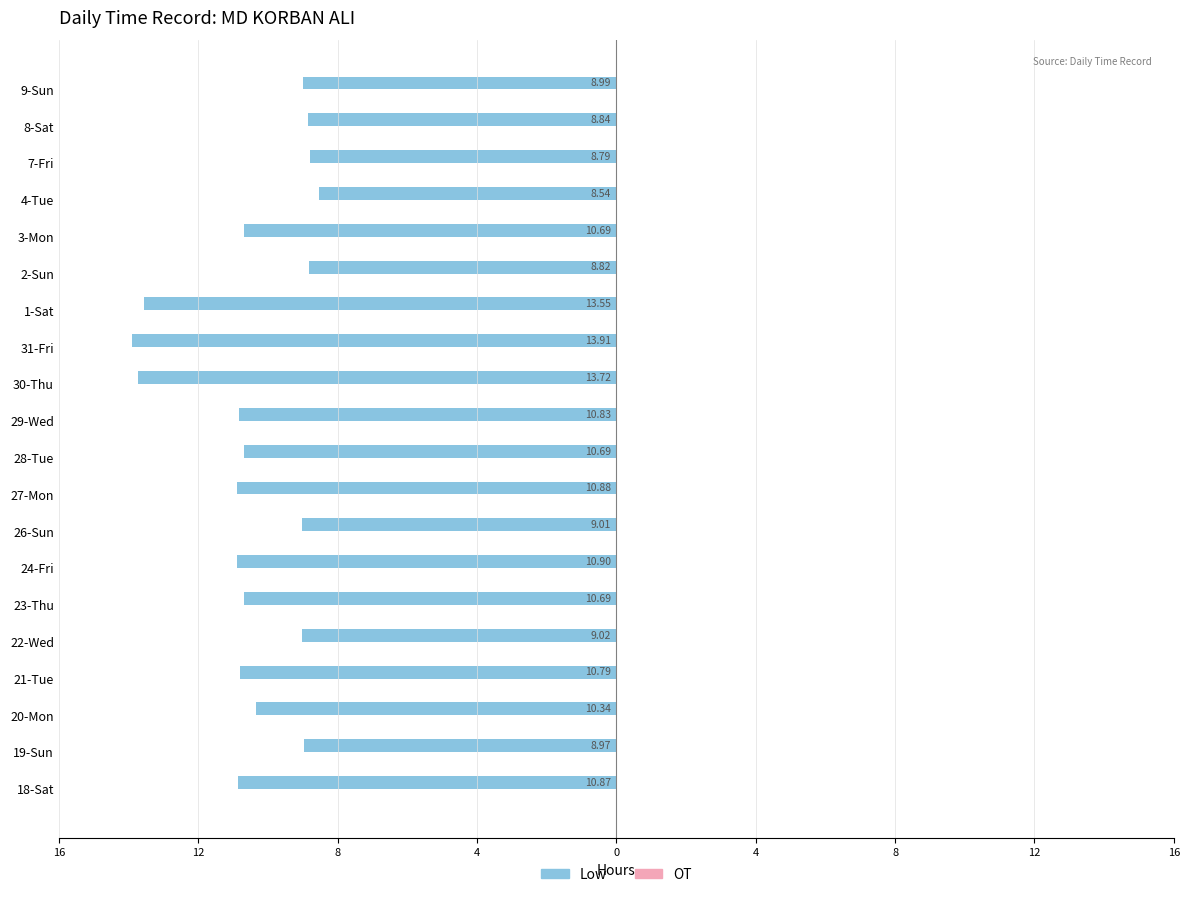

Are the bars horizontal?

Yes